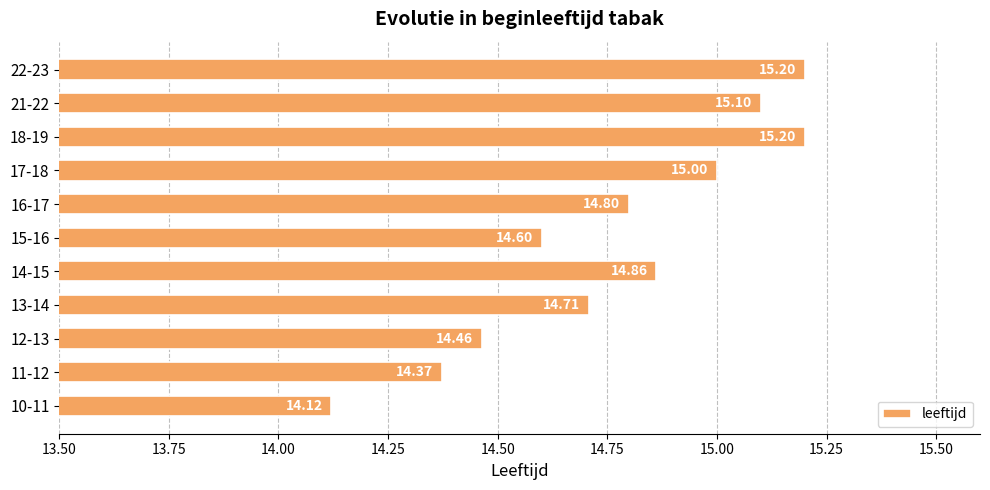

Where is the data nearest to the value 14?

10-11